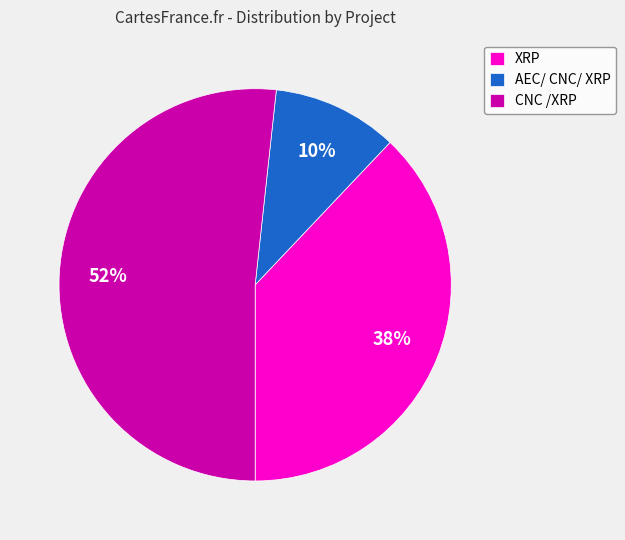

Does XRP account for over 50% of the chart?

No